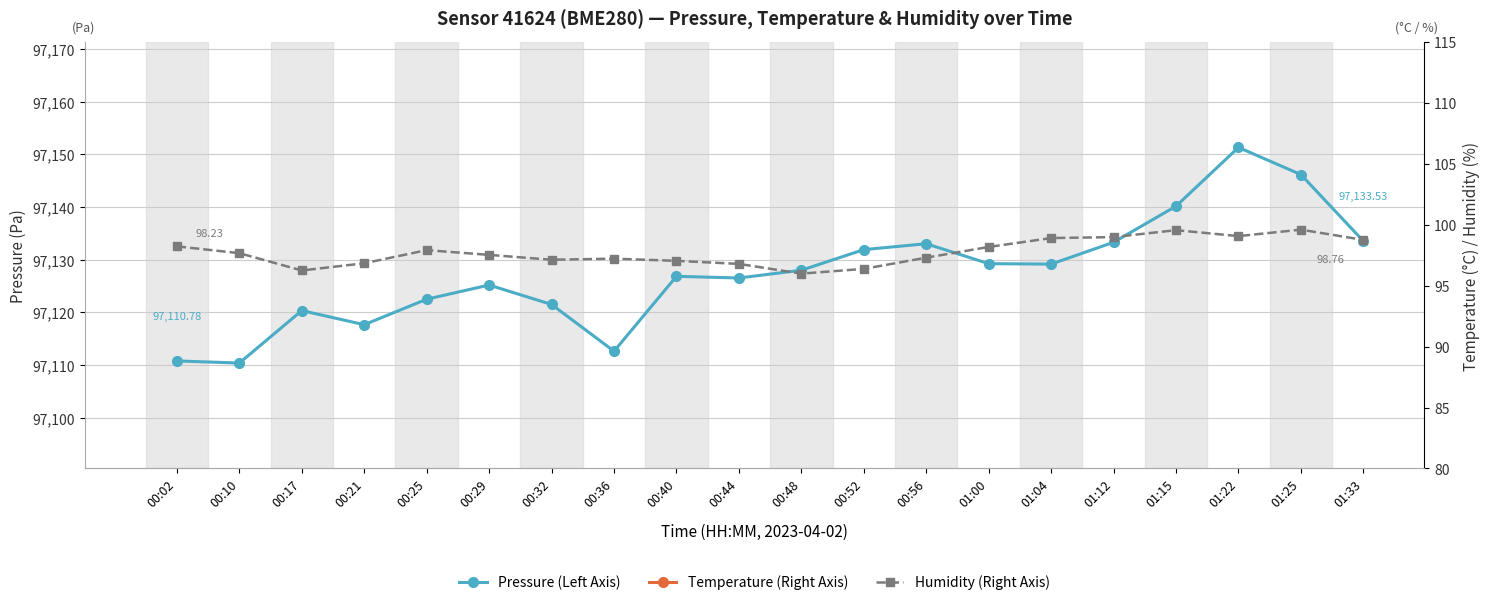

What is the spread (max minus min) of values at 00:56?

97123.7